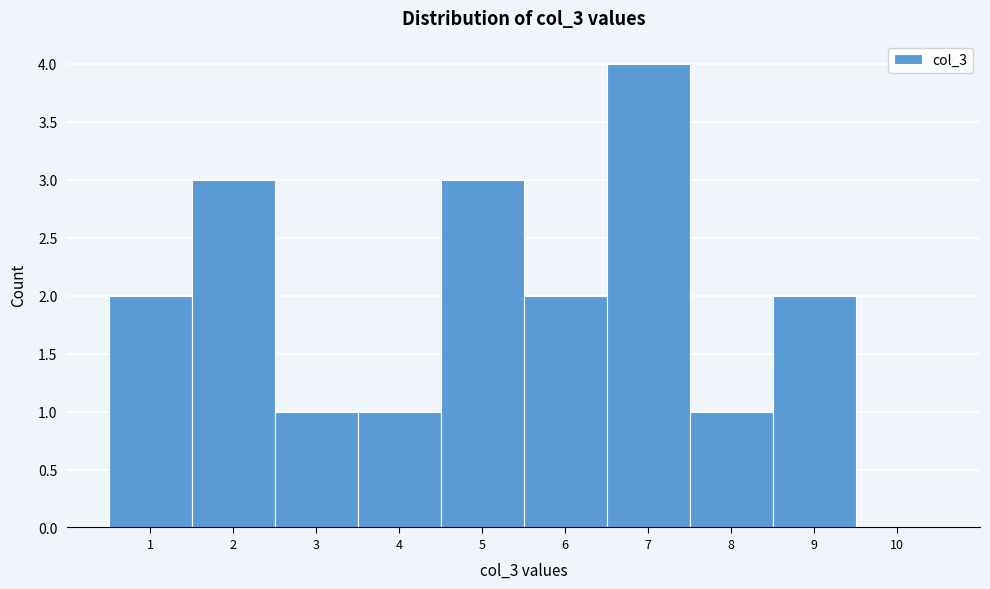

How tall is the bar that spans 8.5 to 9.5 on the x-axis? The values are not printed on the chart, so give them approximately, as read against the axis.

2